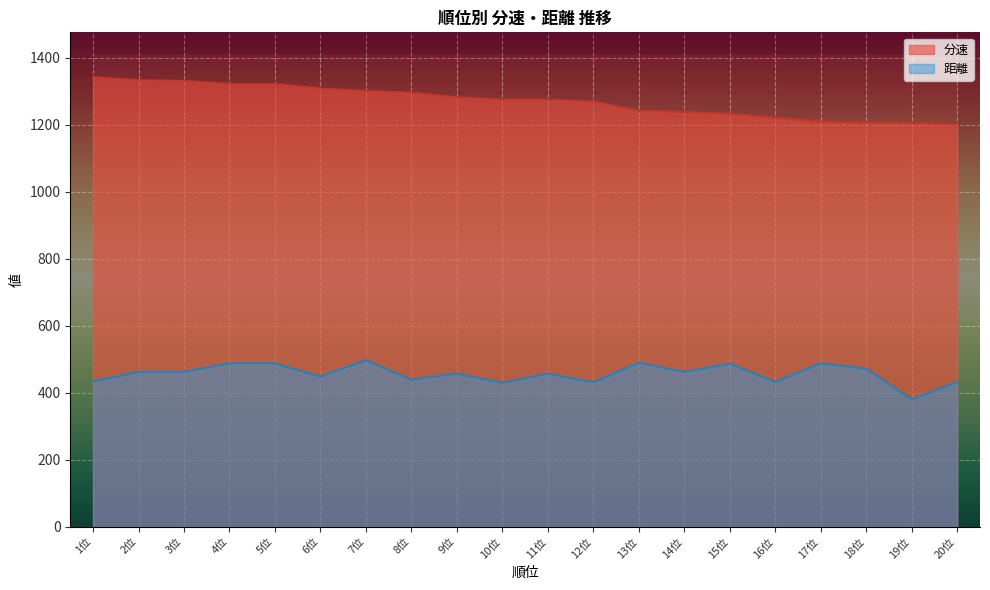

True or false: 分速 and 距離 cross at least once.

False